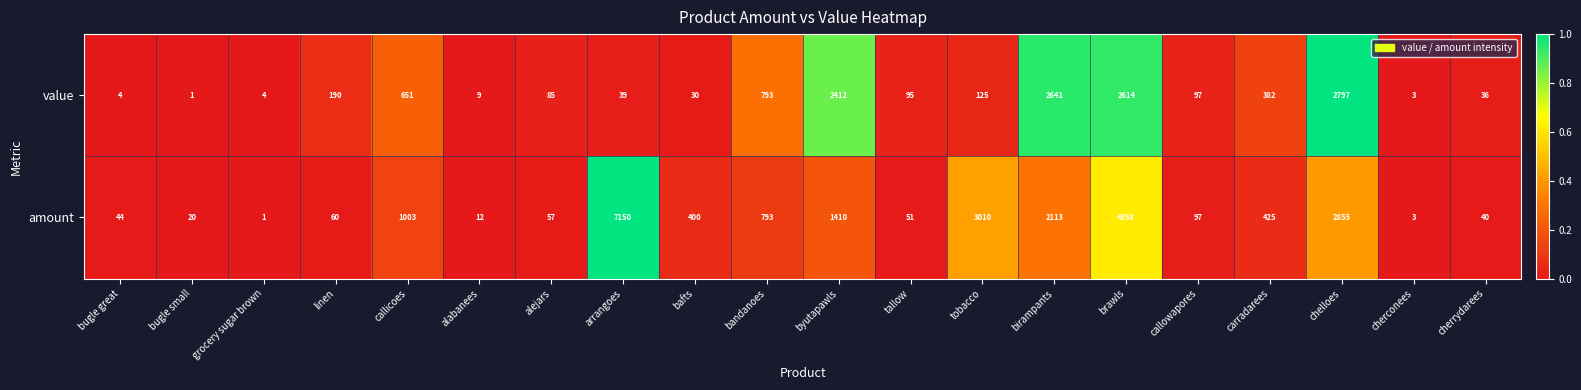

Between byutapawls and brawls, which series saw the biggest shift?

amount